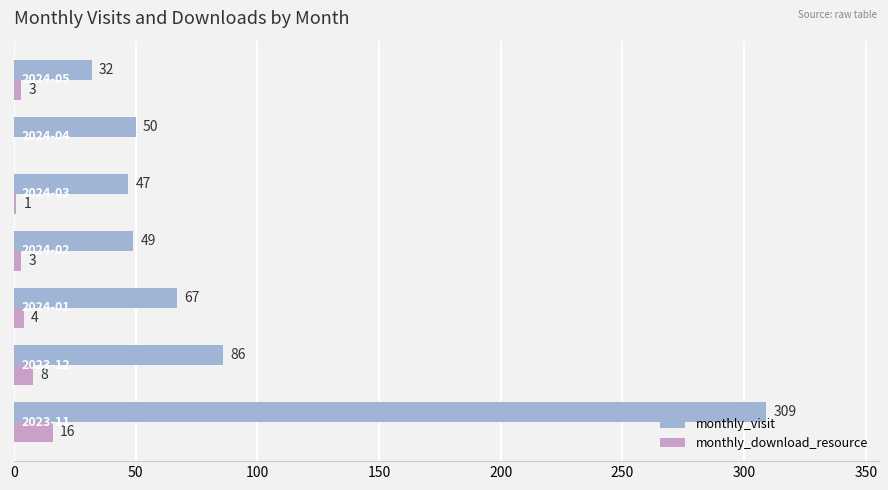

What is the highest value of the monthly_visit series?

309